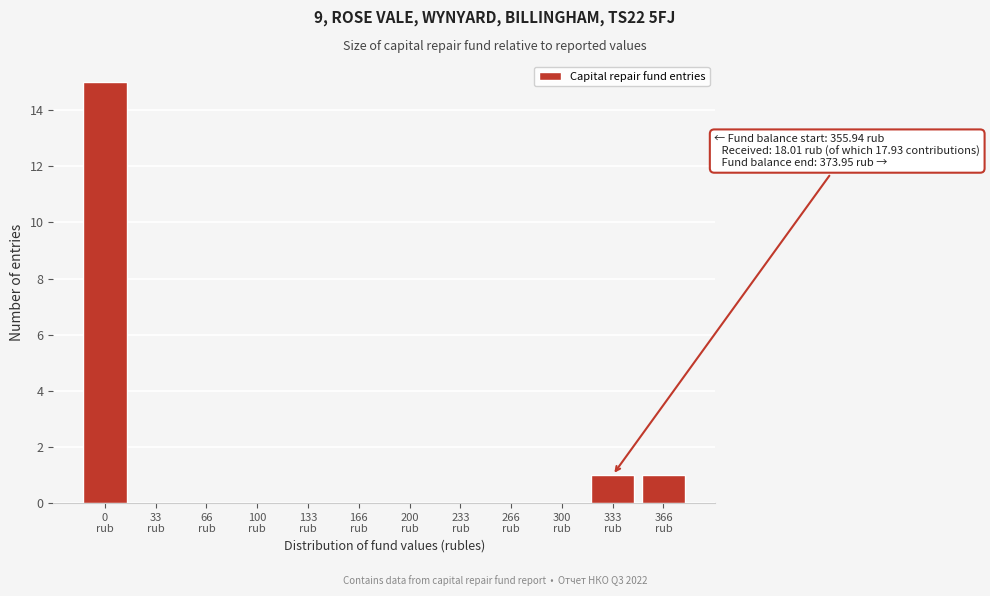

What is the maximum value shown in the chart?

15